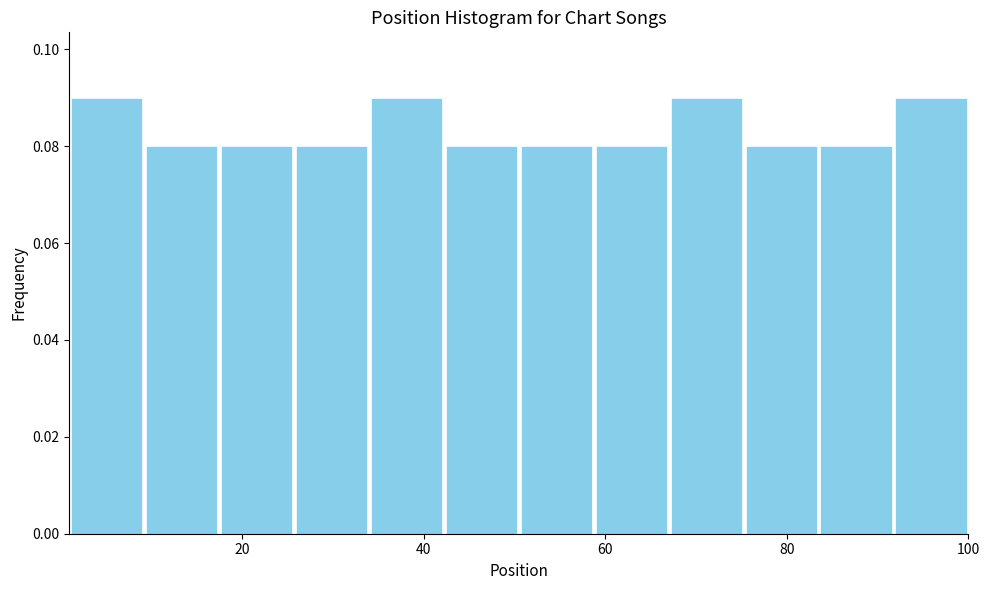

How tall is the bar that spans 42 to 50 on the x-axis? Neither the bar edges nor the heights are printed on the chart, so give them approximately, as read against the axes.

0.08